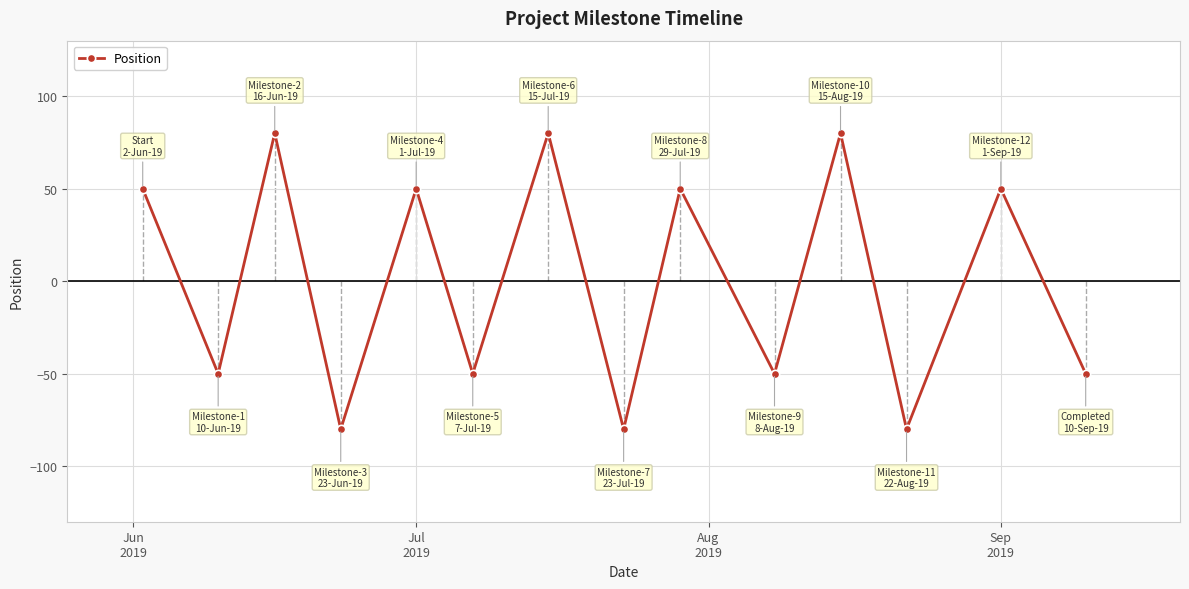

What is the difference between the second highest and second lowest values?

160